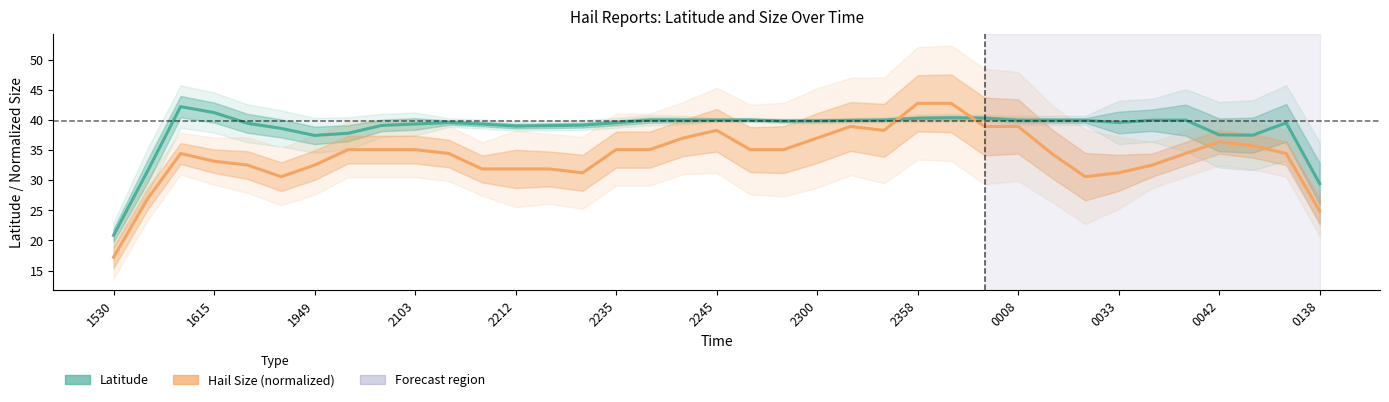

How many values in the Hail Size (normalized) series exceed 34?

23